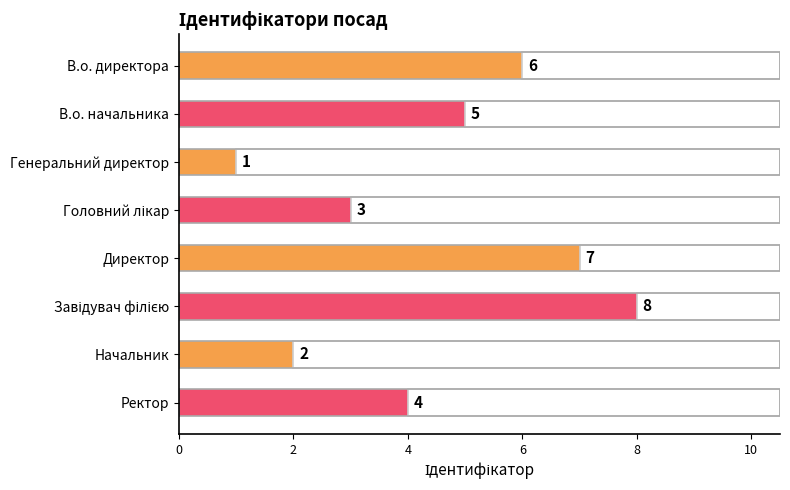

What is the ratio of the value at В.о. директора to the value at Начальник?

3.0